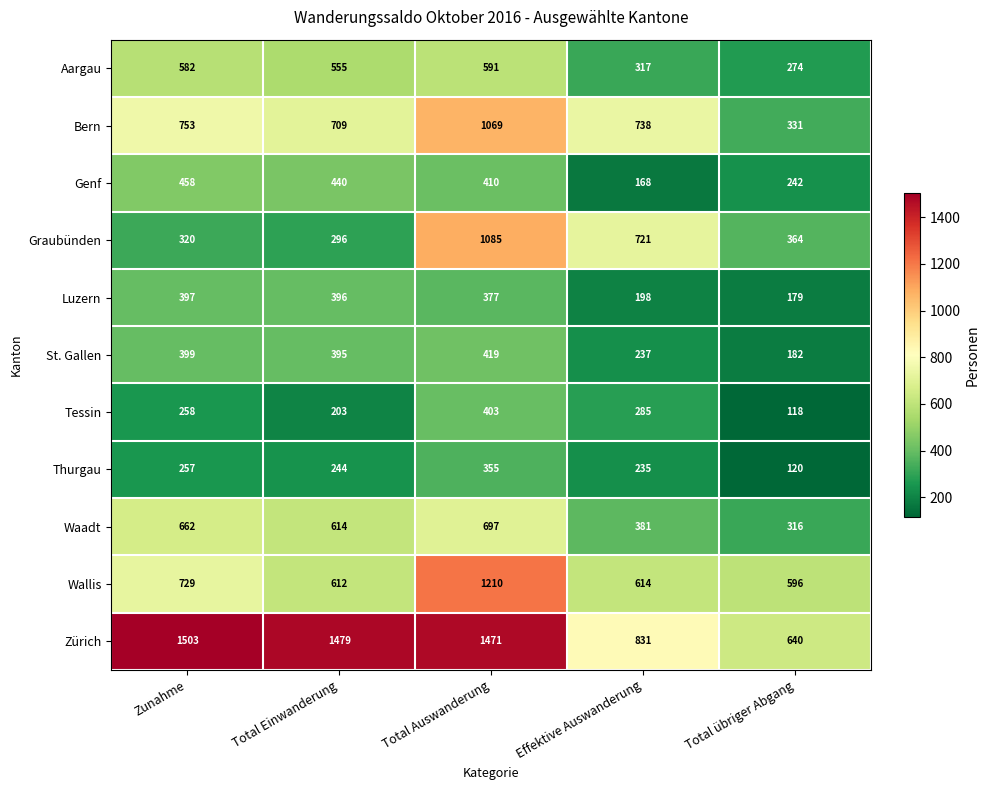

At Effektive Auswanderung, list the series in order from smallest to largest.

Genf, Luzern, Thurgau, St. Gallen, Tessin, Aargau, Waadt, Wallis, Graubünden, Bern, Zürich